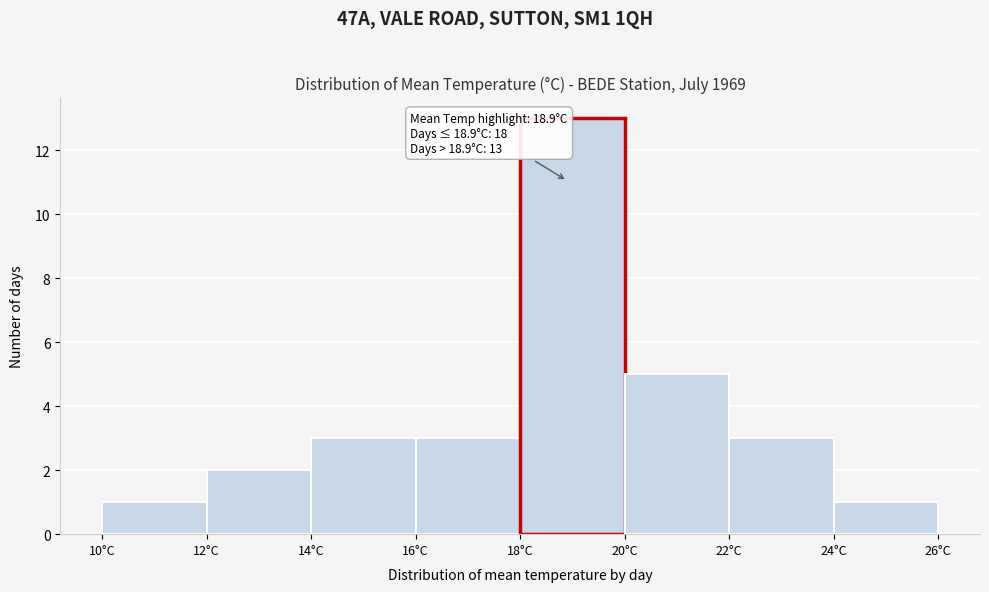

Over which range of the x-axis is the bar tallest?

18 to 20